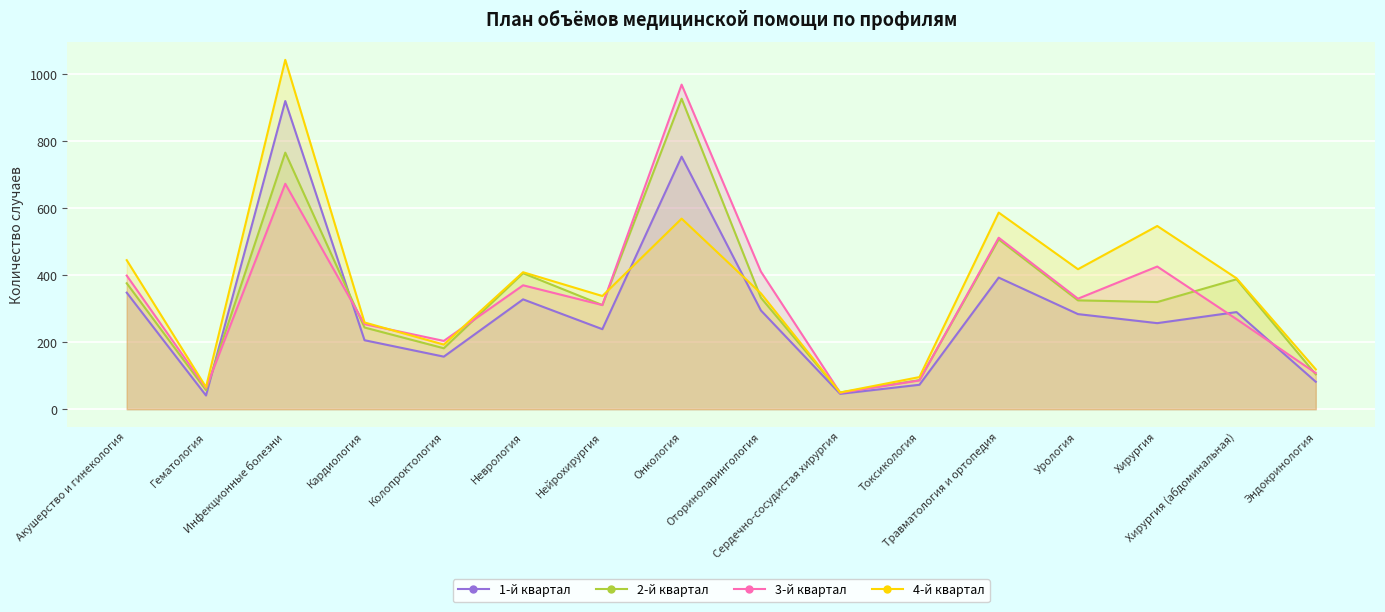

What is the label of the 14th point from the right?

Инфекционные болезни